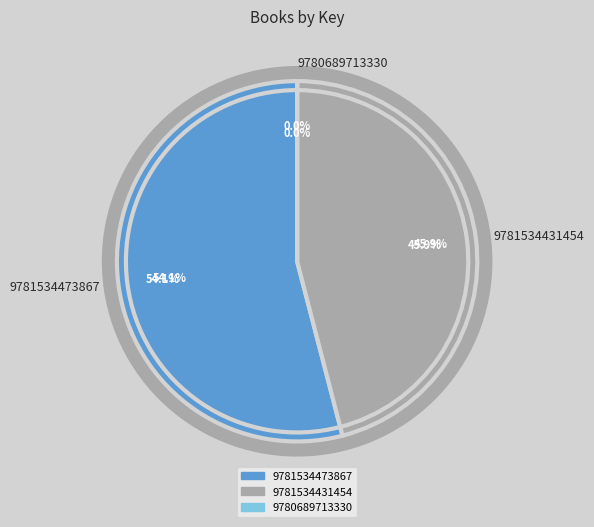

To the nearest percent, what is the combined percentage of 9781534473867 and 9780689713330?

54%